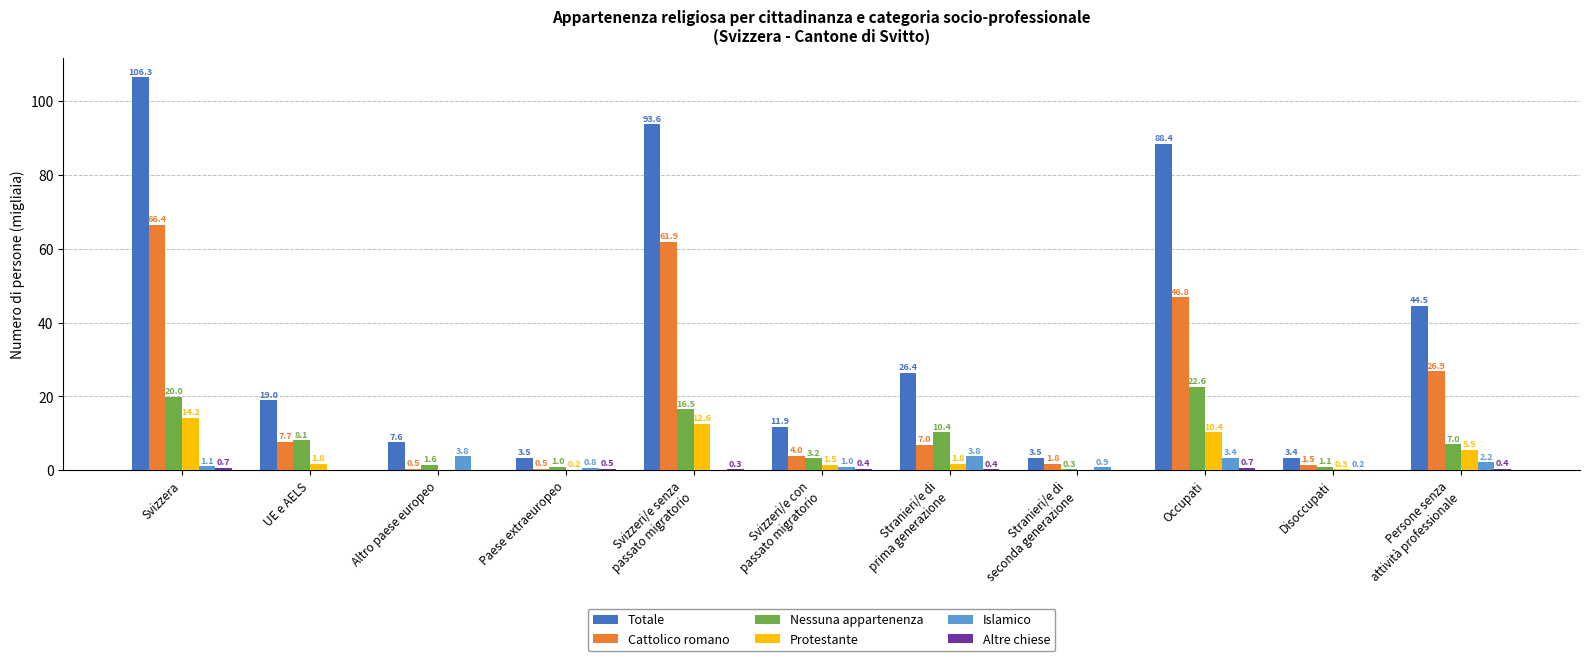

How many data points in Nessuna appartenenza are above 7?

6